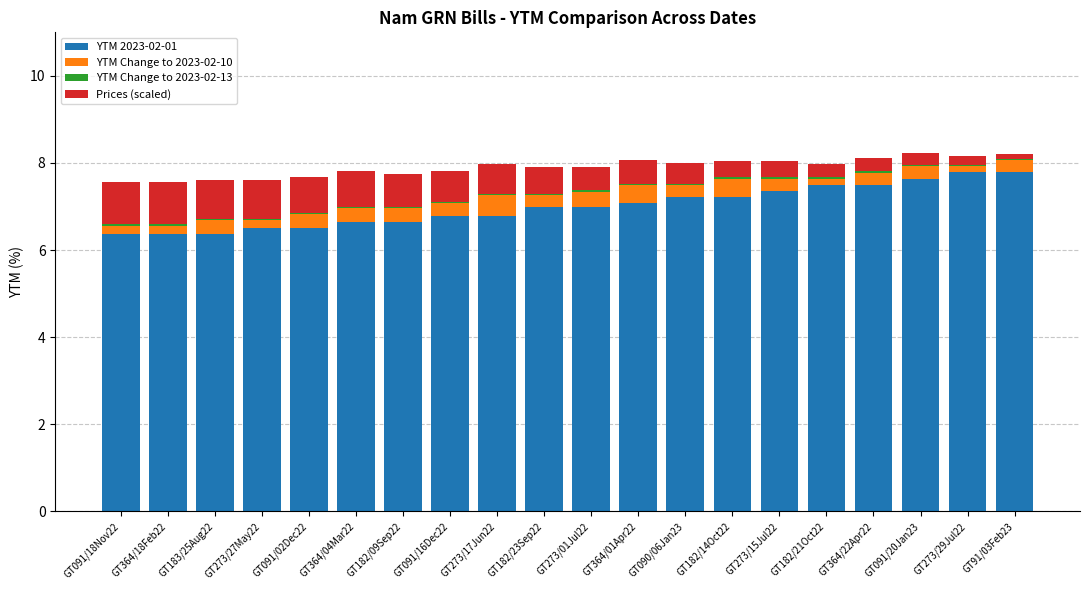

True or false: YTM 2023-02-01 has a value of 4.5 at GT091/20Jan23.

False